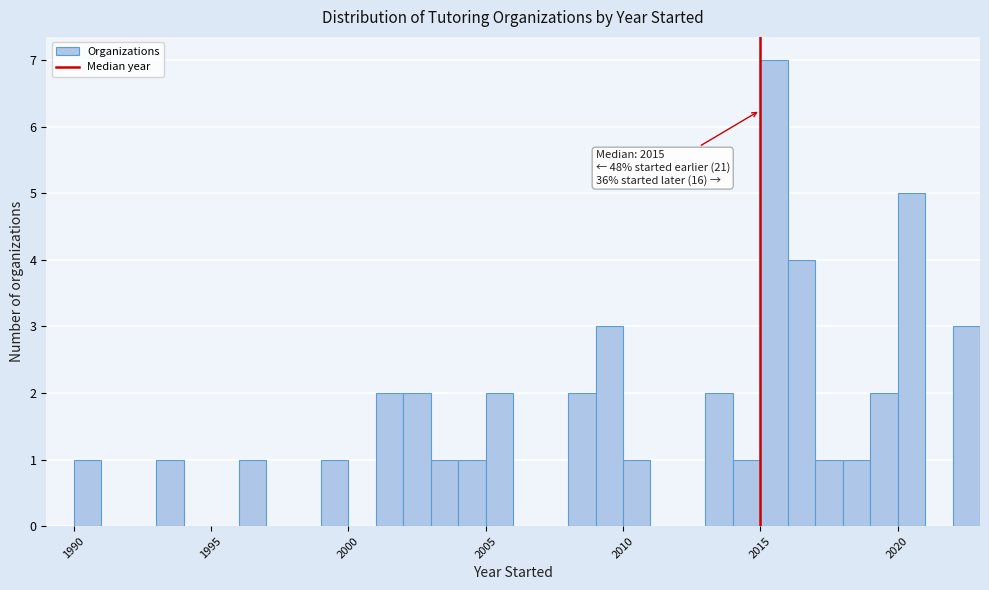

Read against the x-axis, roughly where is the centre of the tallest bar?

2015.5